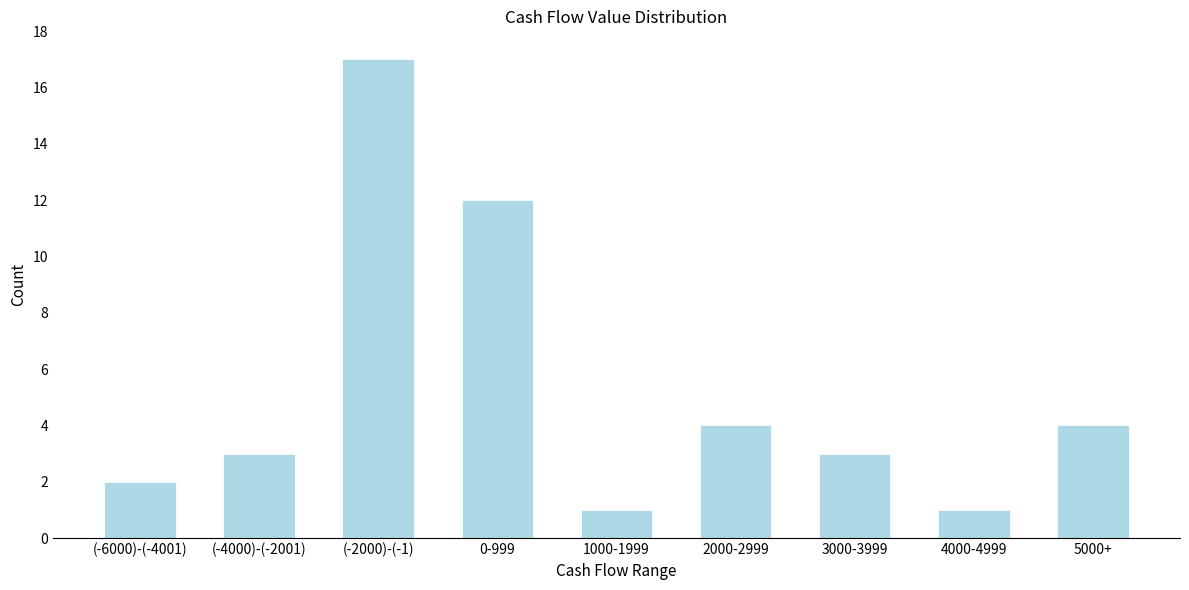

Reading left to right, extract all data points from this chart.

2	3	17	12	1	4	3	1	4